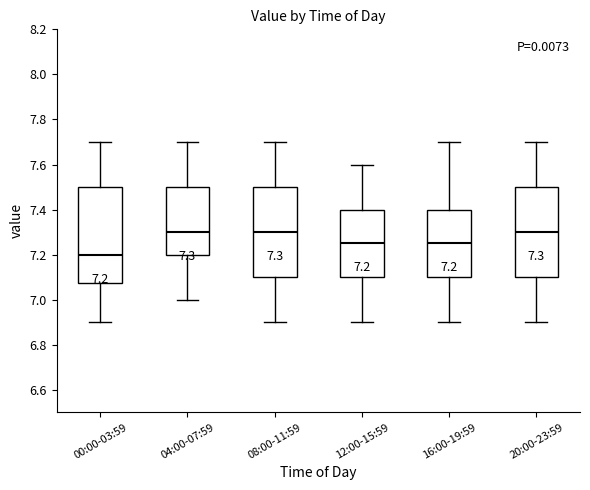

Which box is the tallest, from its lower edge to its upper edge?

00:00-03:59